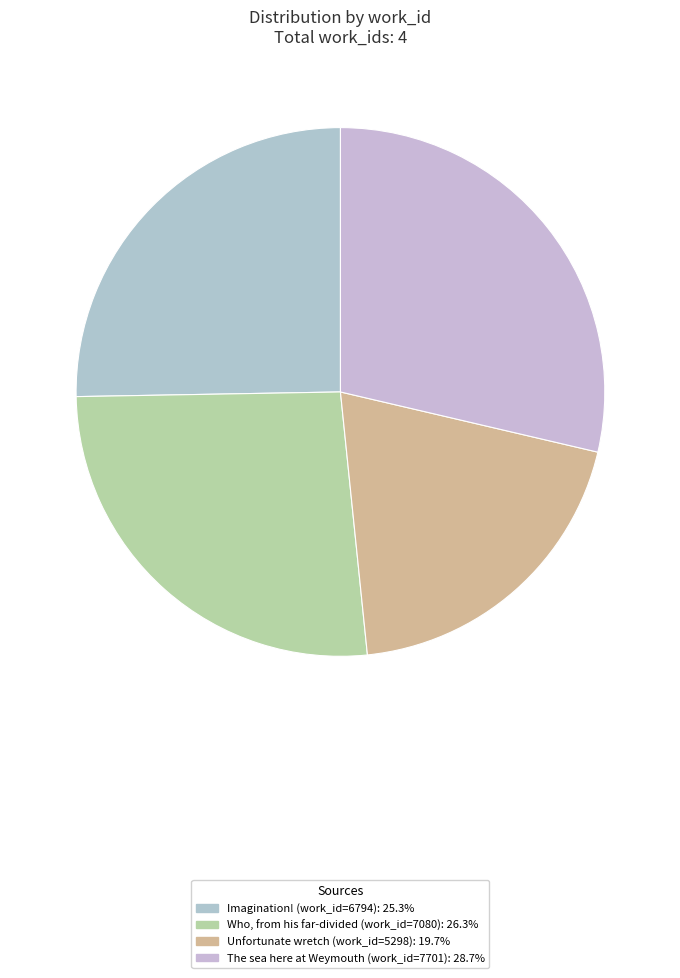

Rank the categories by value from highest to lowest.

The sea here at Weymouth (work_id=7701), Who, from his far-divided (work_id=7080), Imagination! (work_id=6794), Unfortunate wretch (work_id=5298)